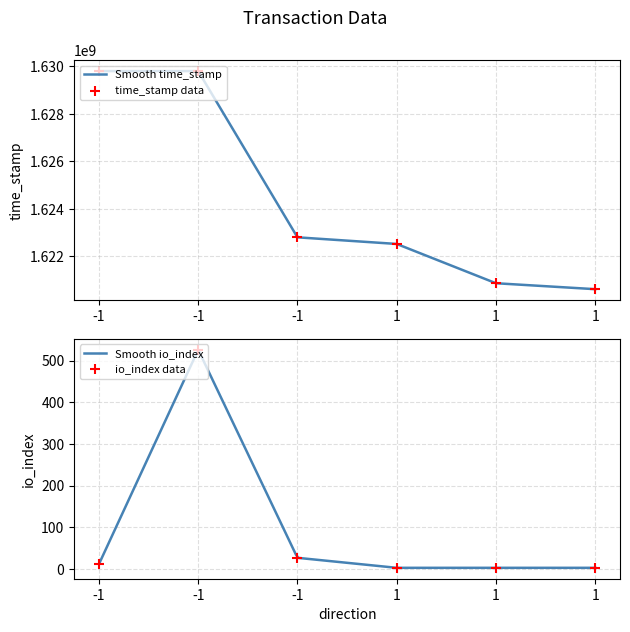

At how many categories does at least one series exceed 267962694?

6